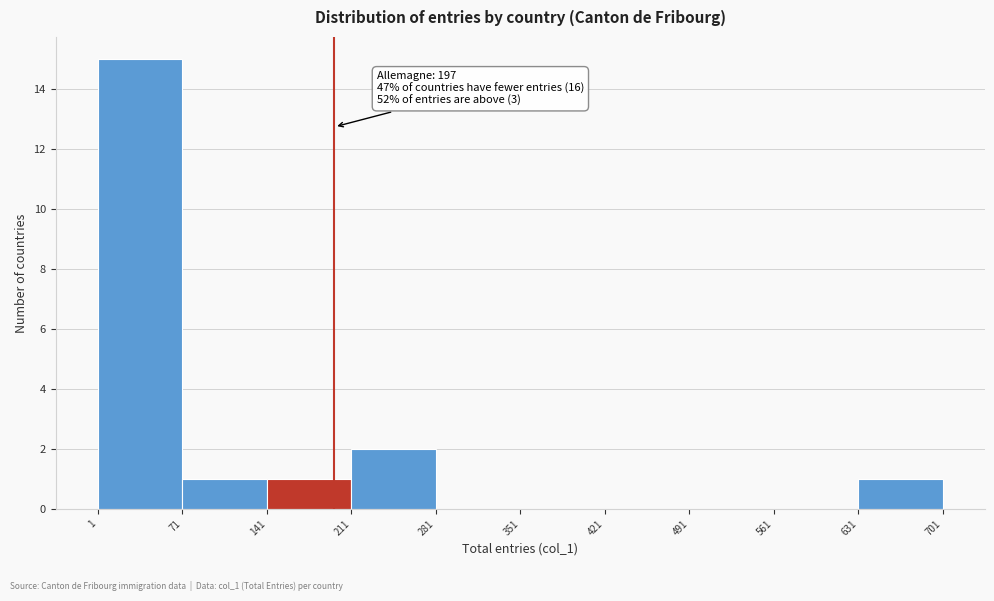

Which range on the x-axis has the tallest bar?

1 to 71